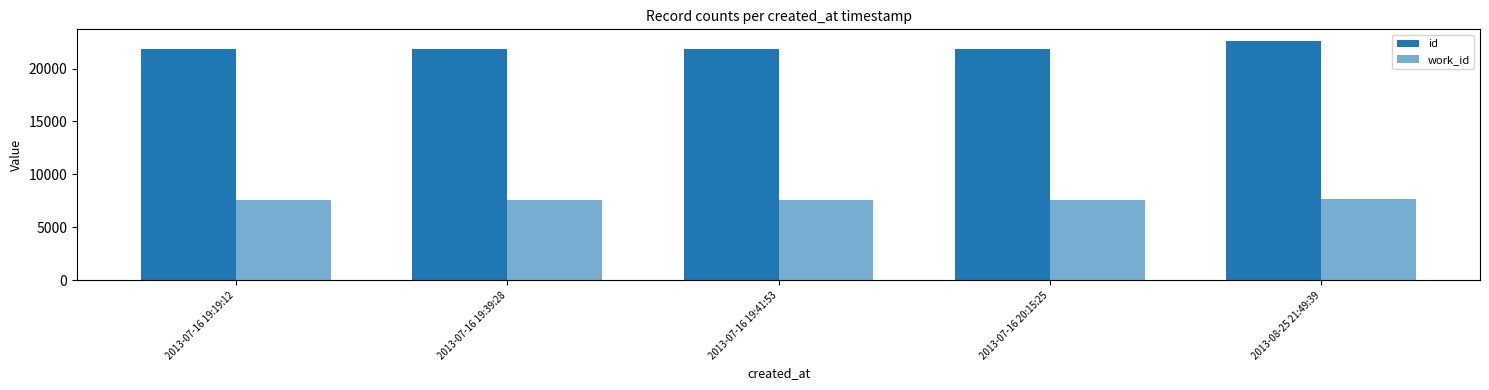

List the series in order of their overall mean, highest first.

id, work_id